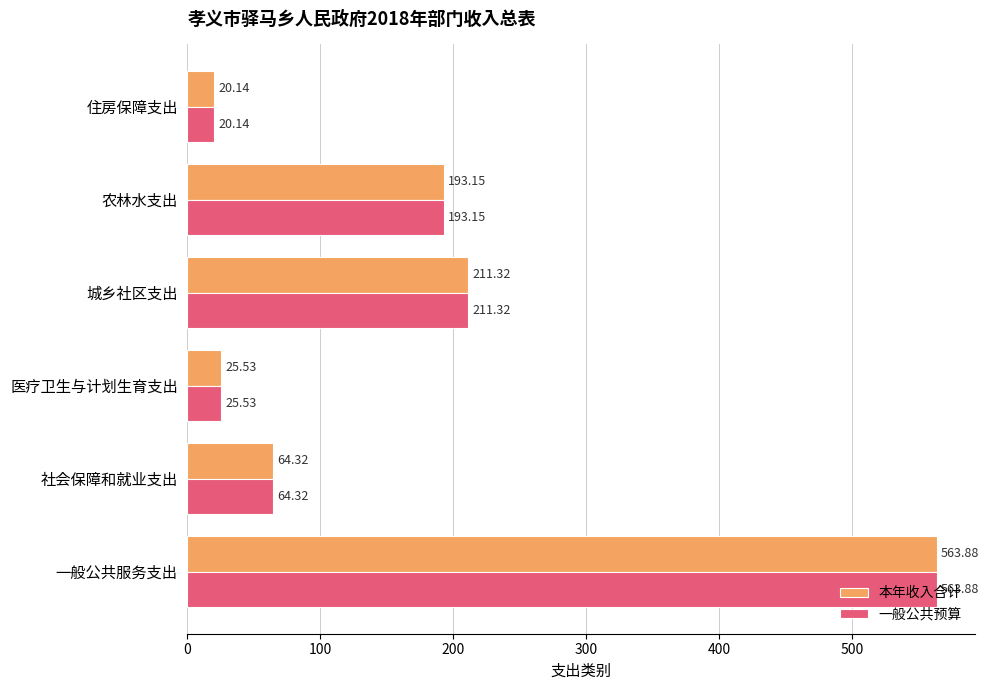

List the labels in order of 一般公共预算 value, largest first.

一般公共服务支出, 城乡社区支出, 农林水支出, 社会保障和就业支出, 医疗卫生与计划生育支出, 住房保障支出